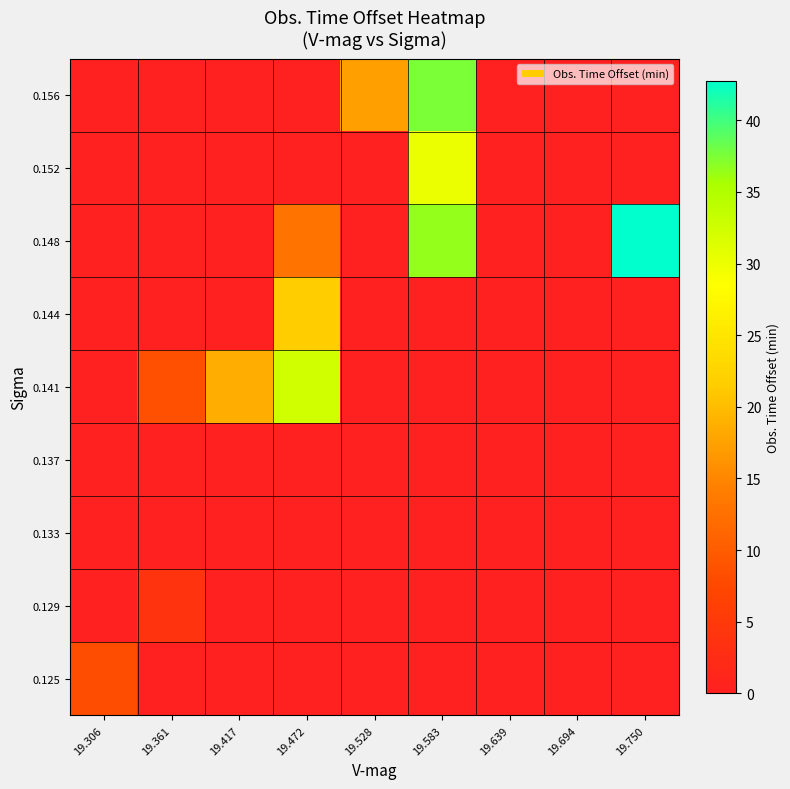

What is the smallest value displayed?

-1.0